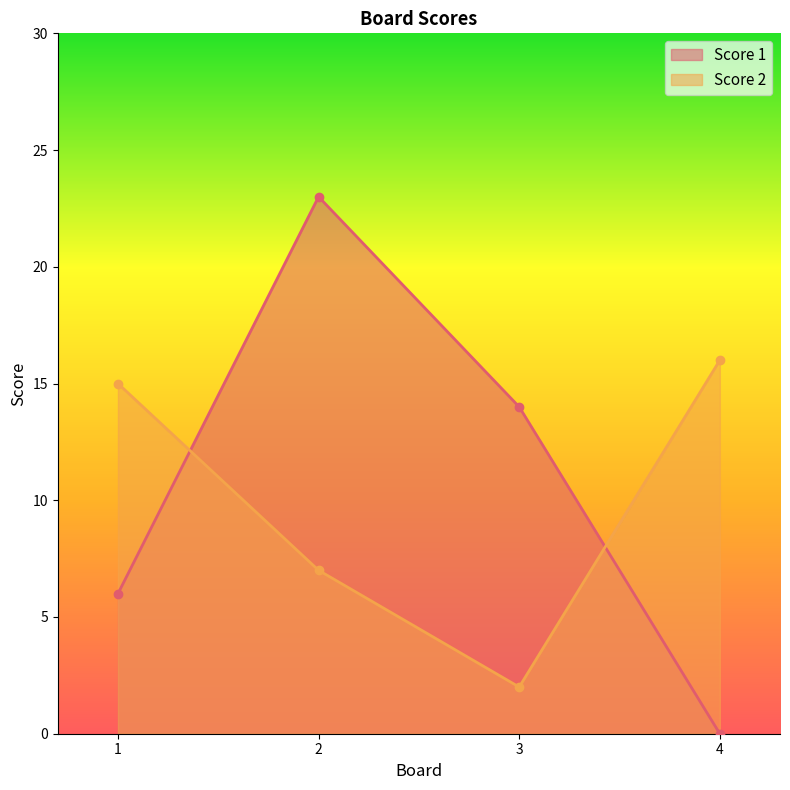

Reading left to right, what are all the values shown in this chart?

Score 1: 6	23	14	0
Score 2: 15	7	2	16